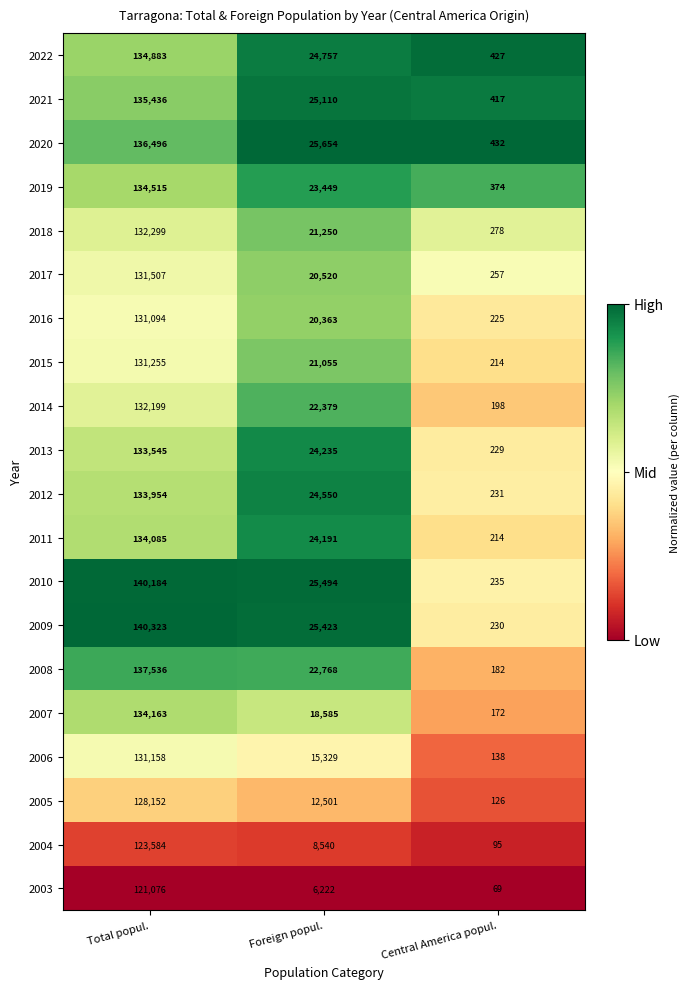

At which label does 2008 reach its peak?

Total popul.